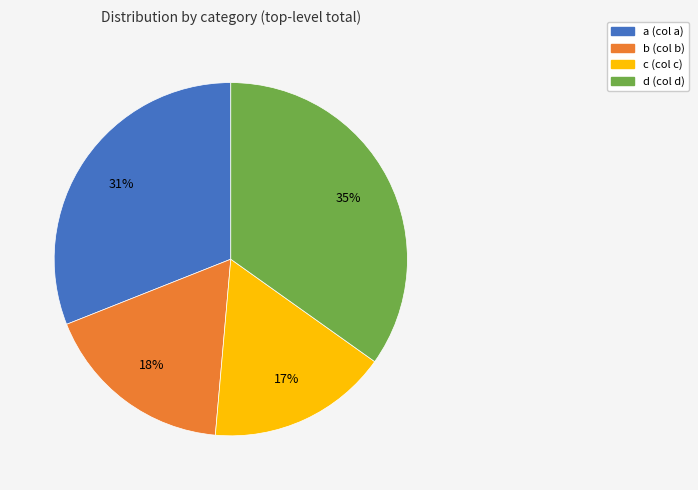

Combined, do a and d account for over 50%?

Yes